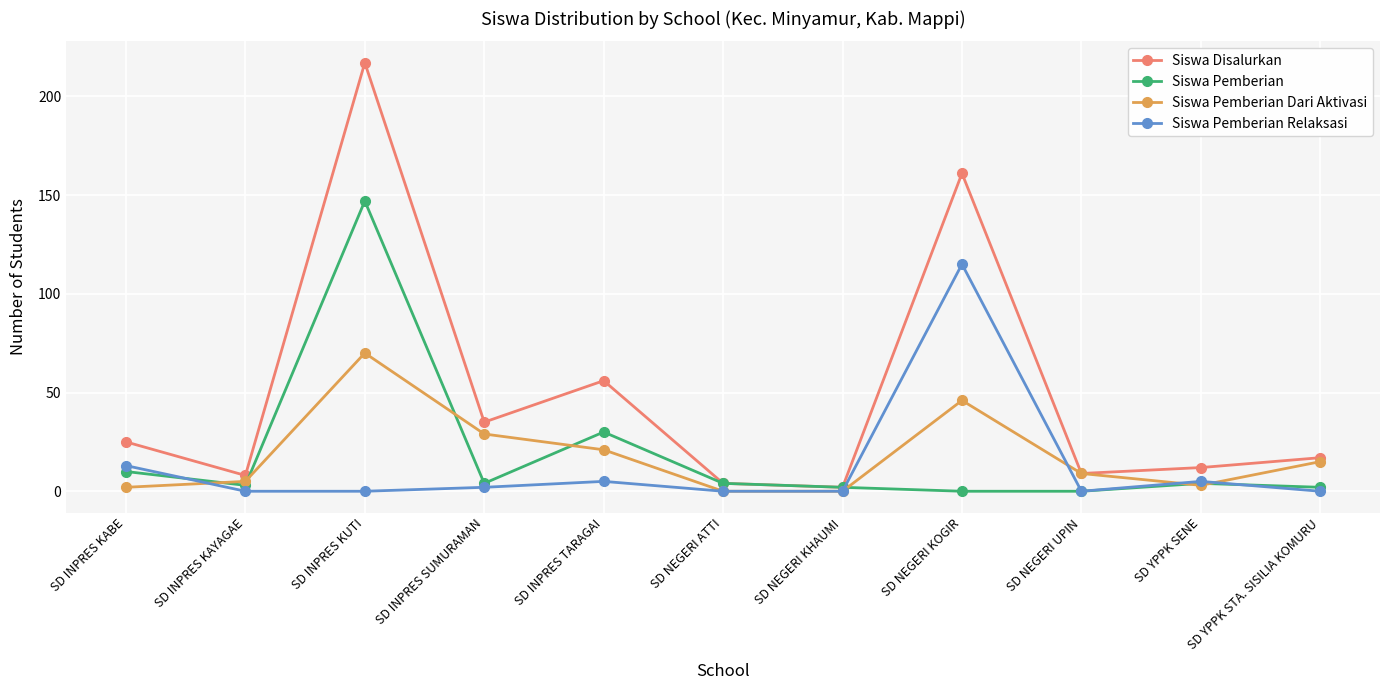

At how many categories does at least one series exceed 180?

1